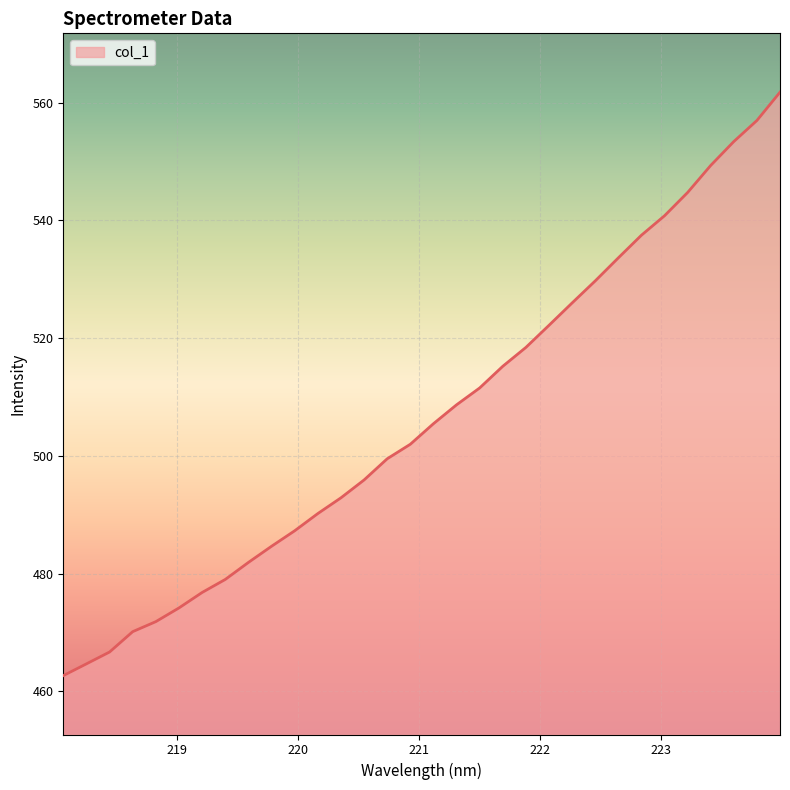

What is the maximum value shown in the chart?

561.8